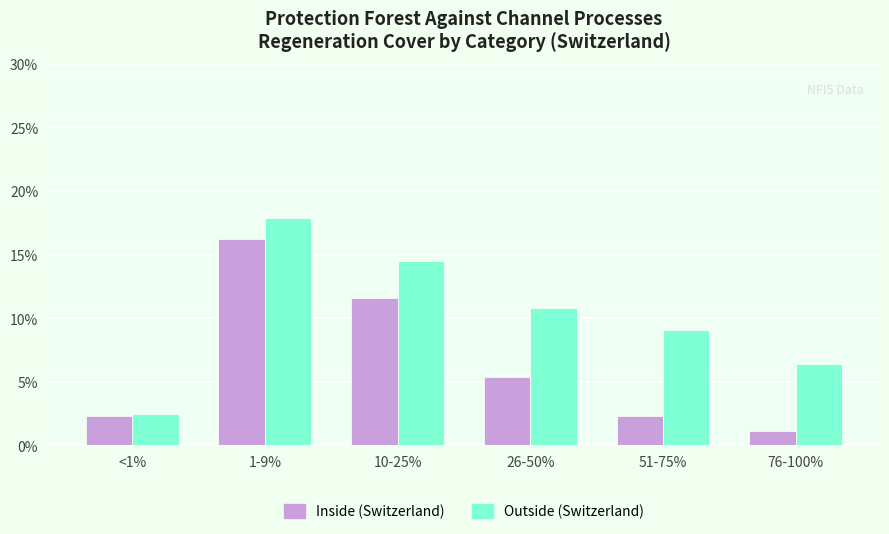

How many data points in Outside (Switzerland) are above 10?

3